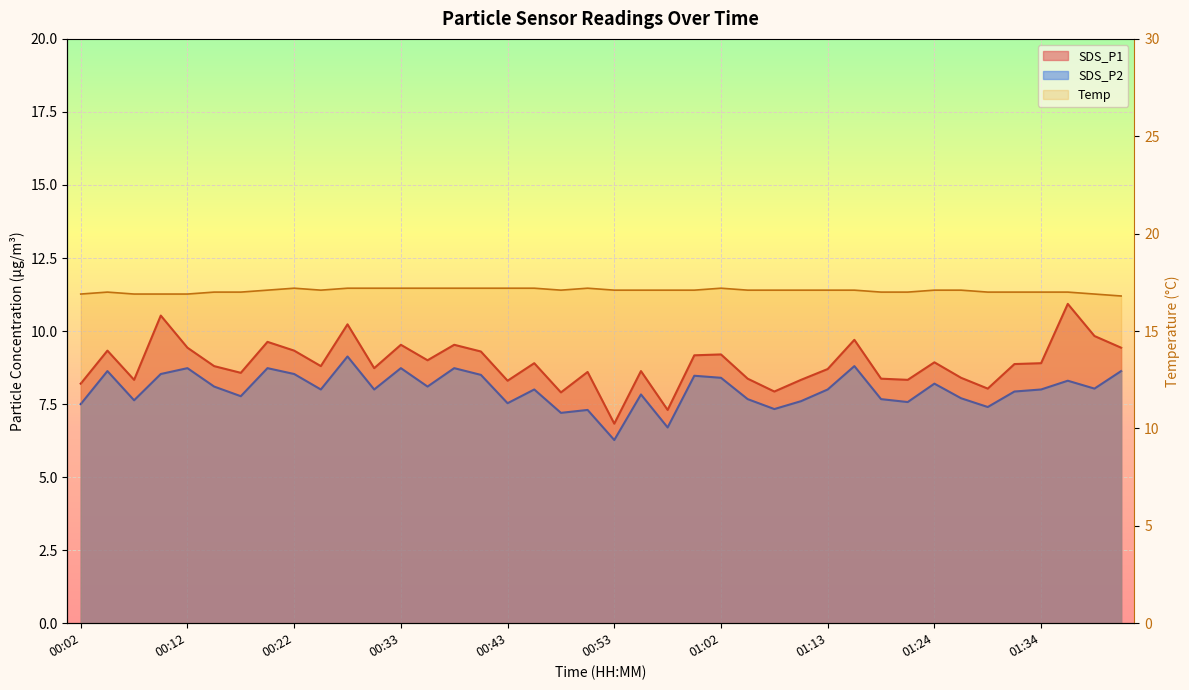

Which has a higher value, 01:24 or 00:33?

00:33